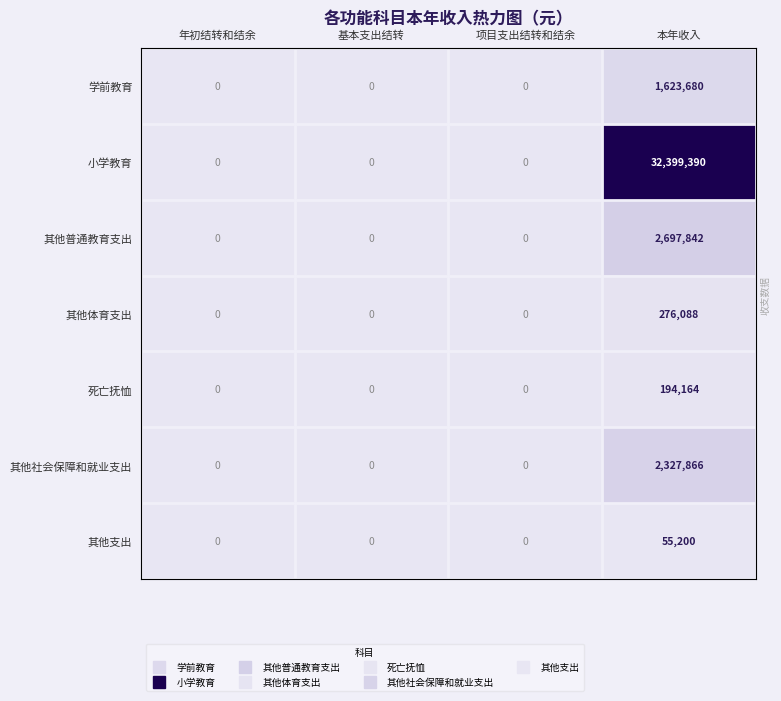

Count the 学前教育 values in the range 0 to 1623680.

4